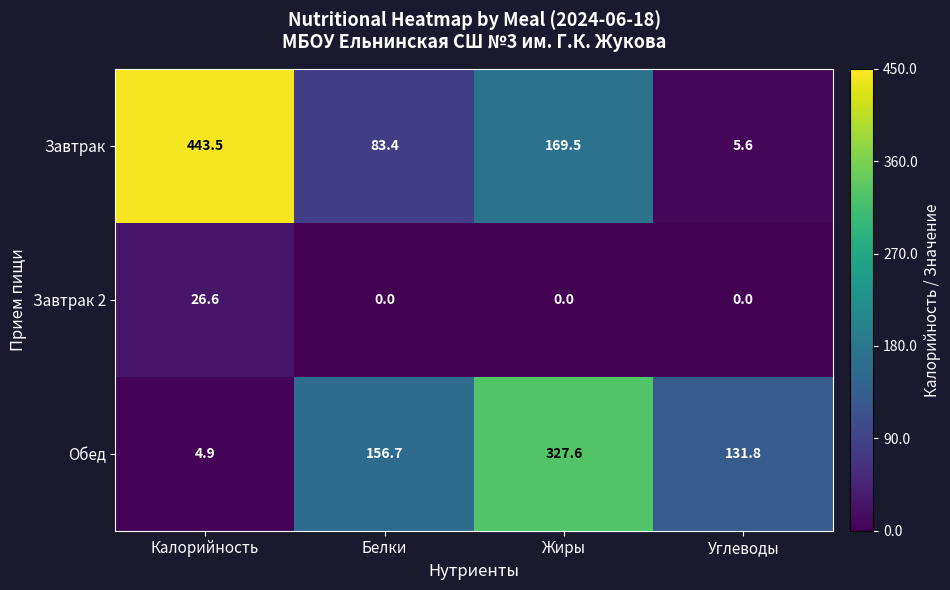

Reading left to right, transcribe all the data shown in this chart.

Завтрак: Калорийность=443.5	Белки=83.4	Жиры=169.5	Углеводы=5.6
Завтрак 2: Калорийность=26.6	Белки=0.0	Жиры=0.0	Углеводы=0.0
Обед: Калорийность=4.9	Белки=156.7	Жиры=327.6	Углеводы=131.8